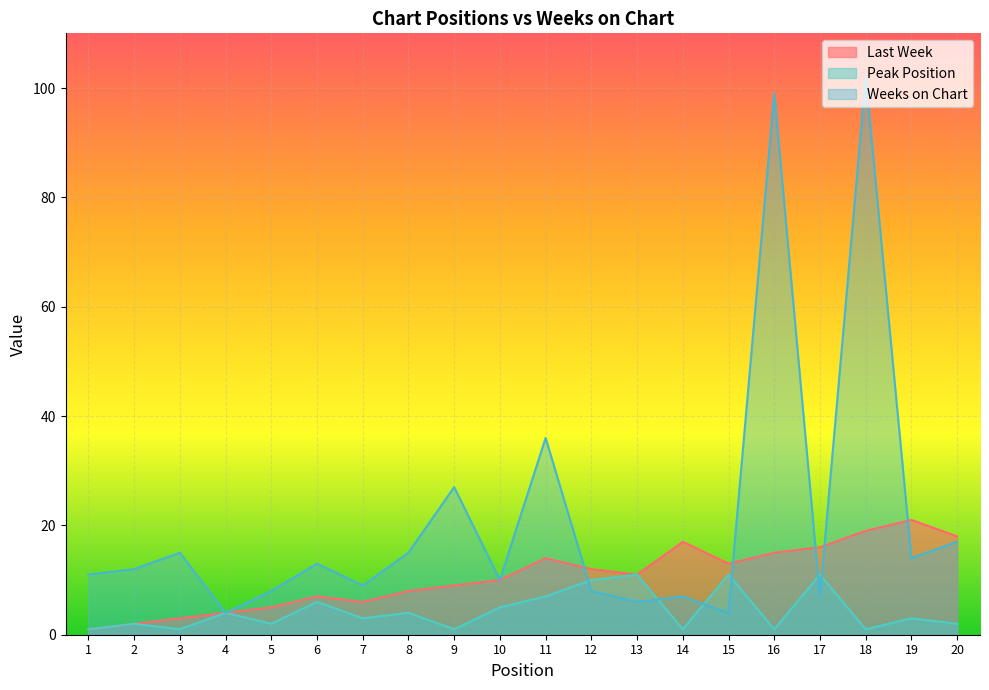

Reading left to right, list all the values displayed in this chart.

Last Week: 1=1	2=2	3=3	4=4	5=5	6=7	7=6	8=8	9=9	10=10	11=14	12=12	13=11	14=17	15=13	16=15	17=16	18=19	19=21	20=18
Peak Position: 1=1	2=2	3=1	4=4	5=2	6=6	7=3	8=4	9=1	10=5	11=7	12=10	13=11	14=1	15=11	16=1	17=11	18=1	19=3	20=2
Weeks on Chart: 1=11	2=12	3=15	4=4	5=8	6=13	7=9	8=15	9=27	10=10	11=36	12=8	13=6	14=7	15=4	16=99	17=7	18=102	19=14	20=17